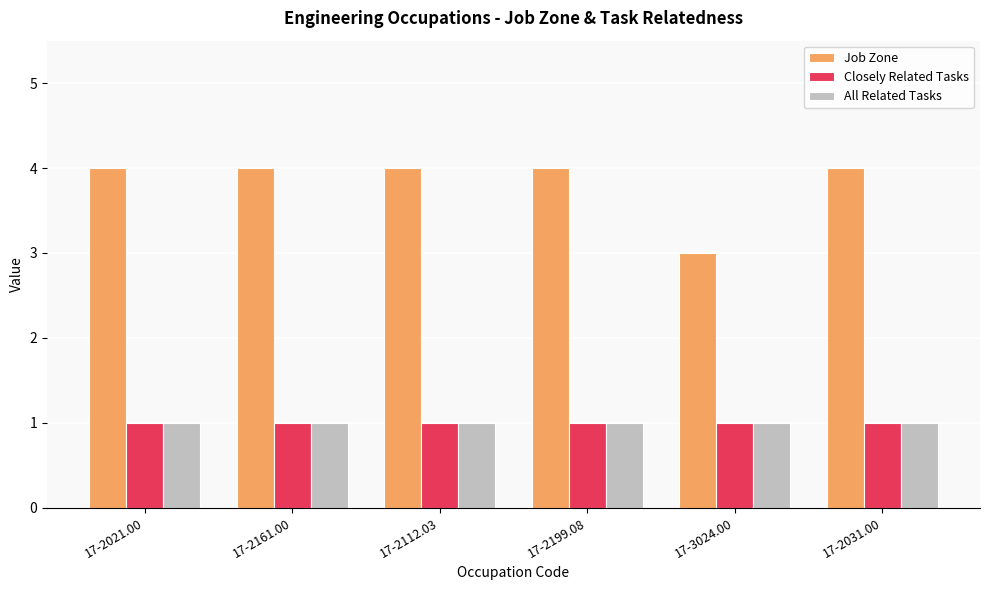

Is the value of Closely Related Tasks at 17-2112.03 greater than the value of Job Zone at 17-2112.03?

No